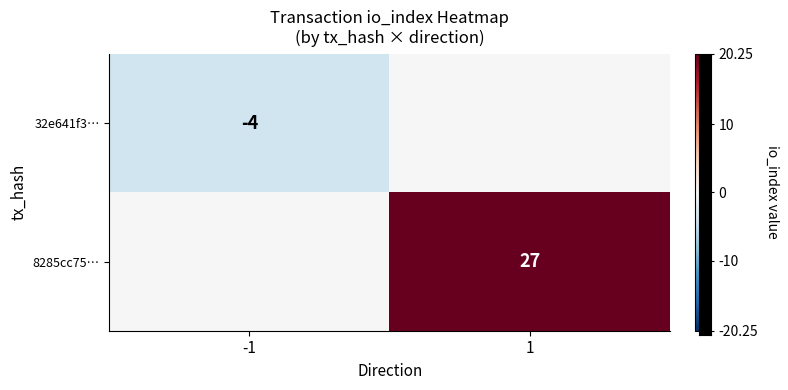

The value of 8285cc75… at 1 is 48. True or false?

False